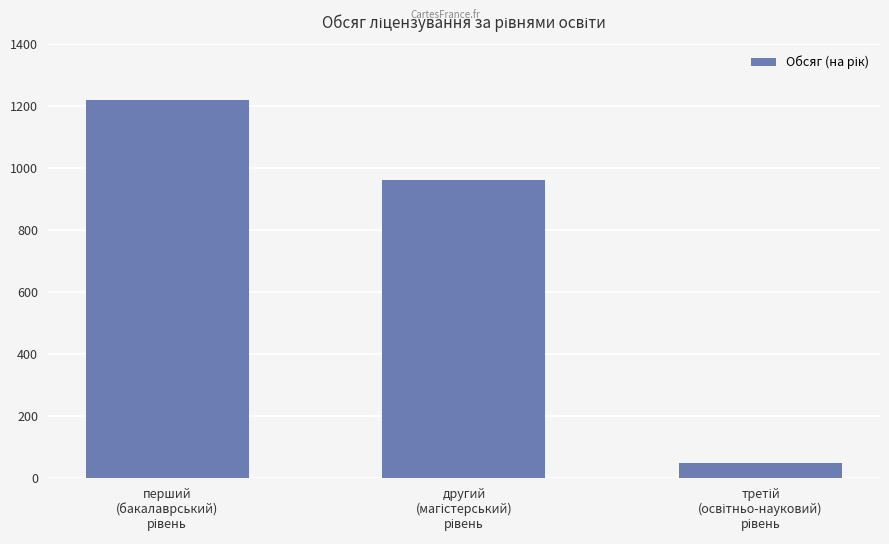

What is the difference between the maximum and second lowest values?

259